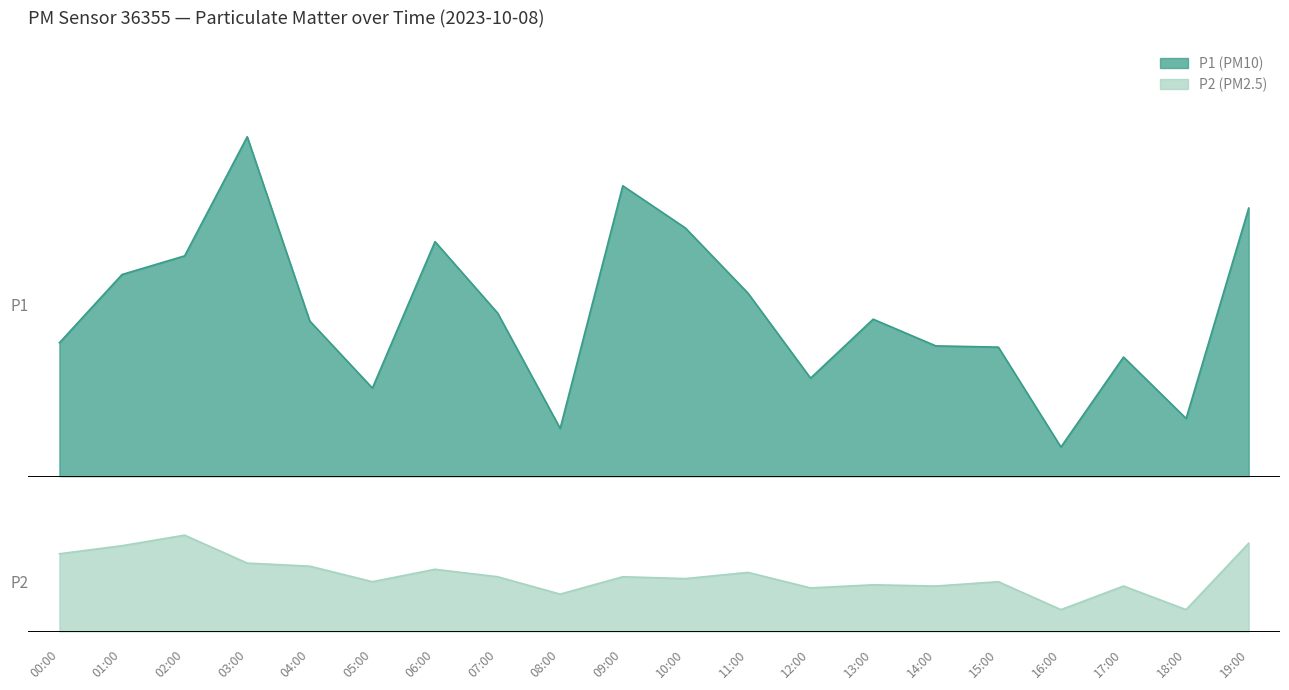

What is the difference between the P1 values at 17:00 and 16:00?

1.5